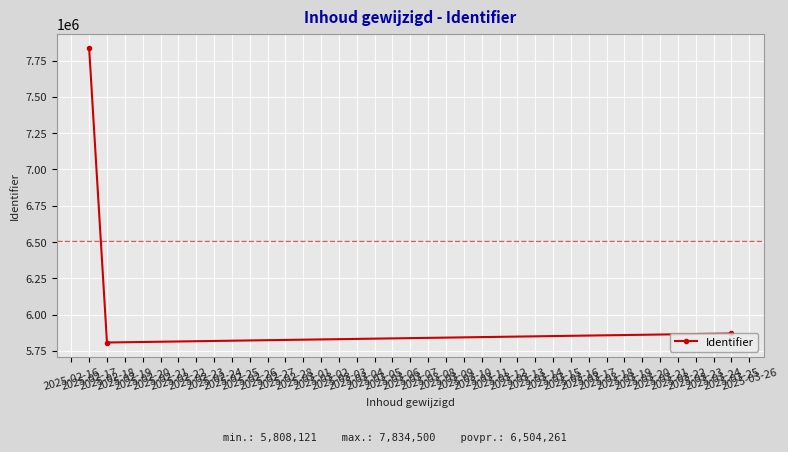

List the labels in order of value, largest first.

2025-02-17, 2025-03-25, 2025-02-18